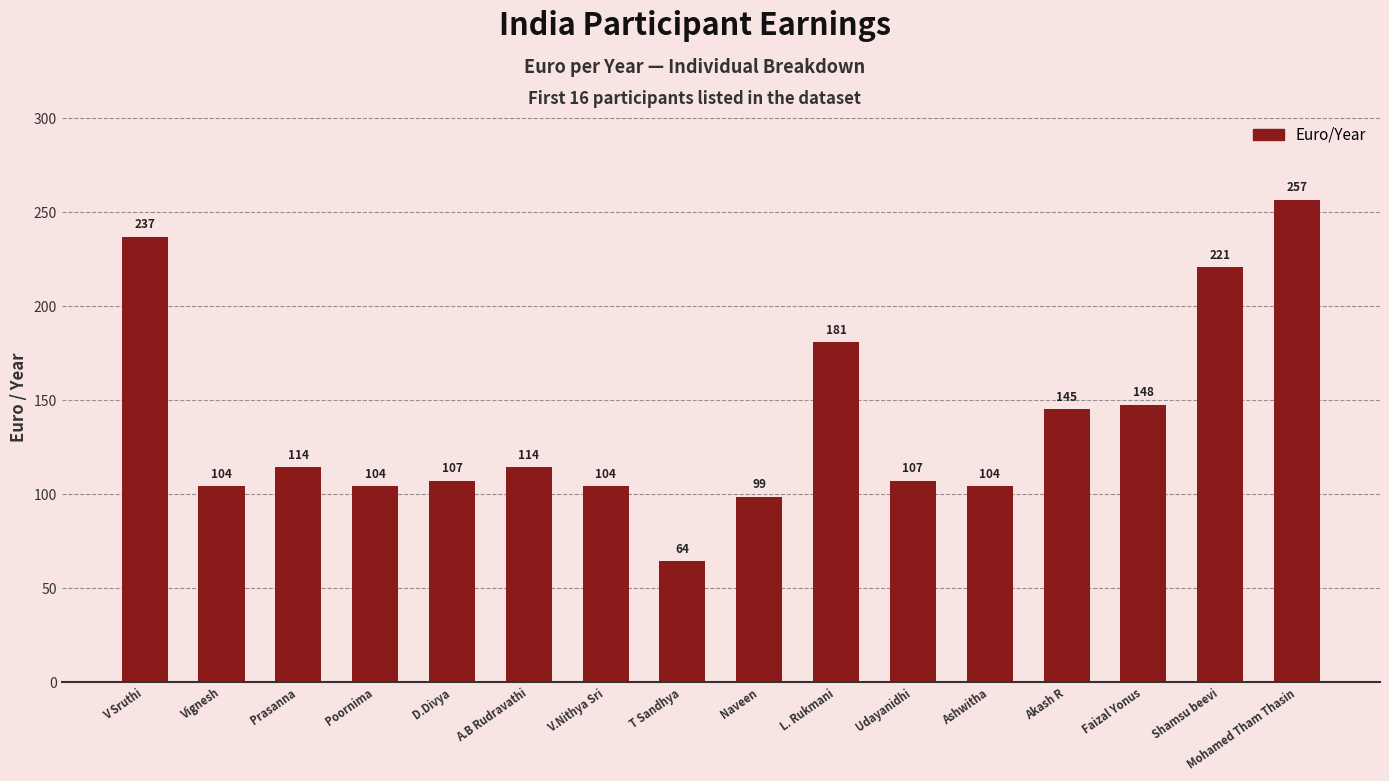

The value at Naveen is 98.6. True or false?

True